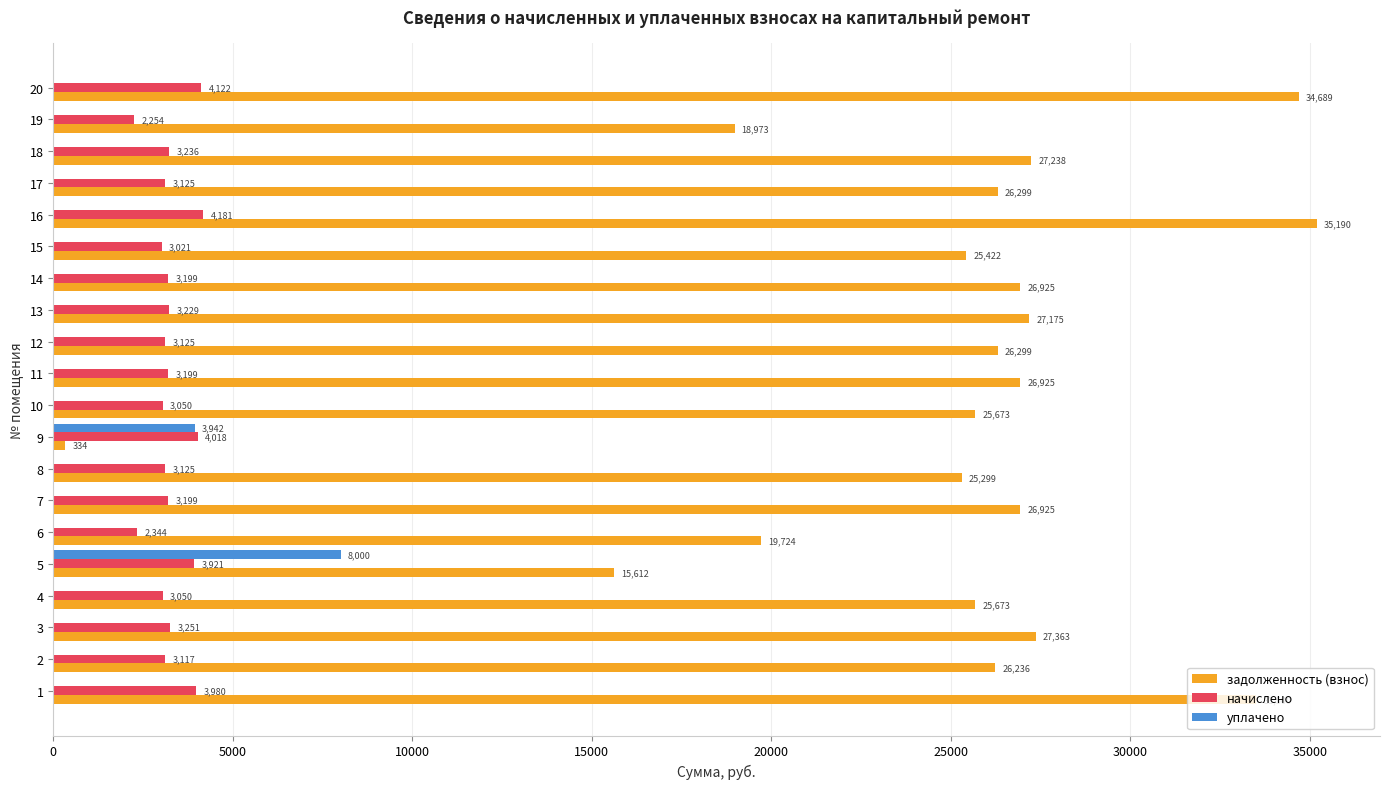

Is it true that уплачено equals 847.1 at 9?

False